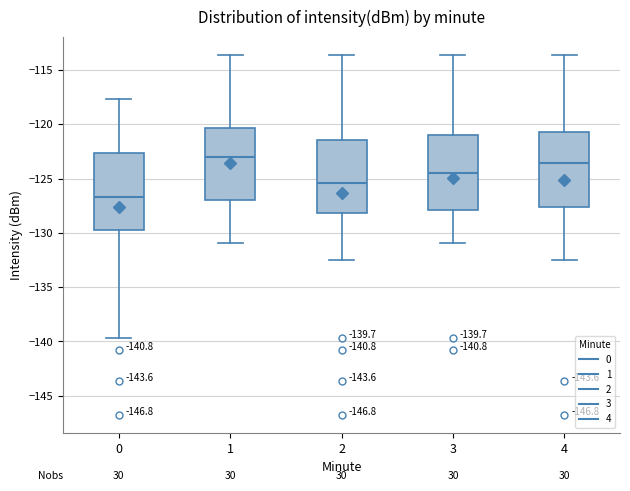

Which box's median line is the lowest?

0